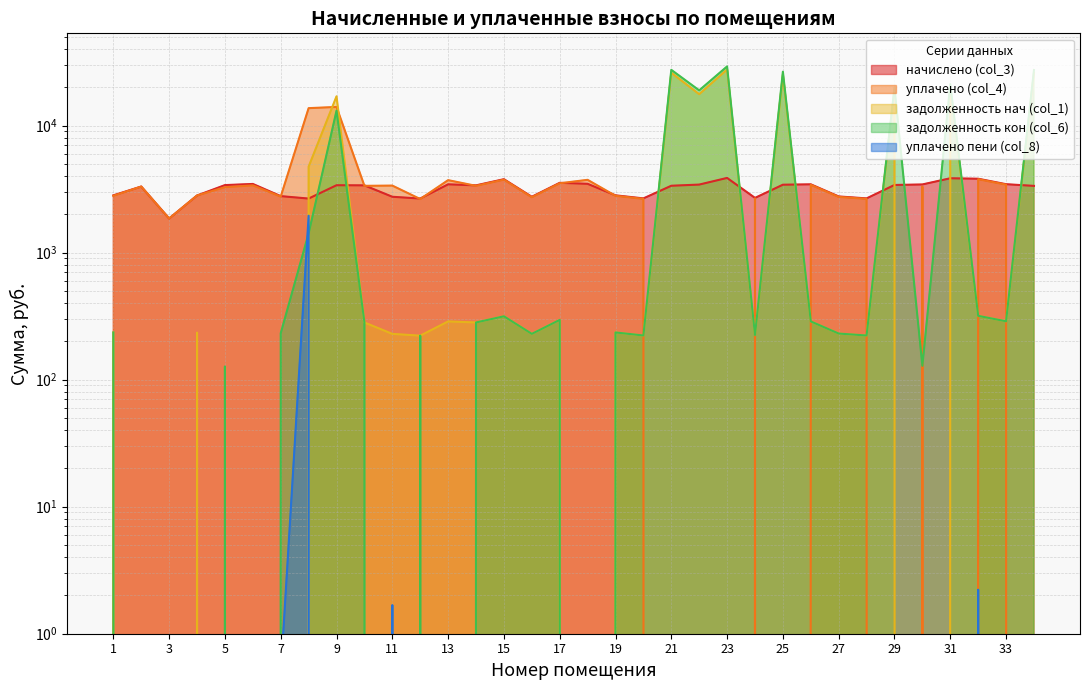

True or false: уплачено пени (col_8) and начислено (col_3) intersect in this chart.

False